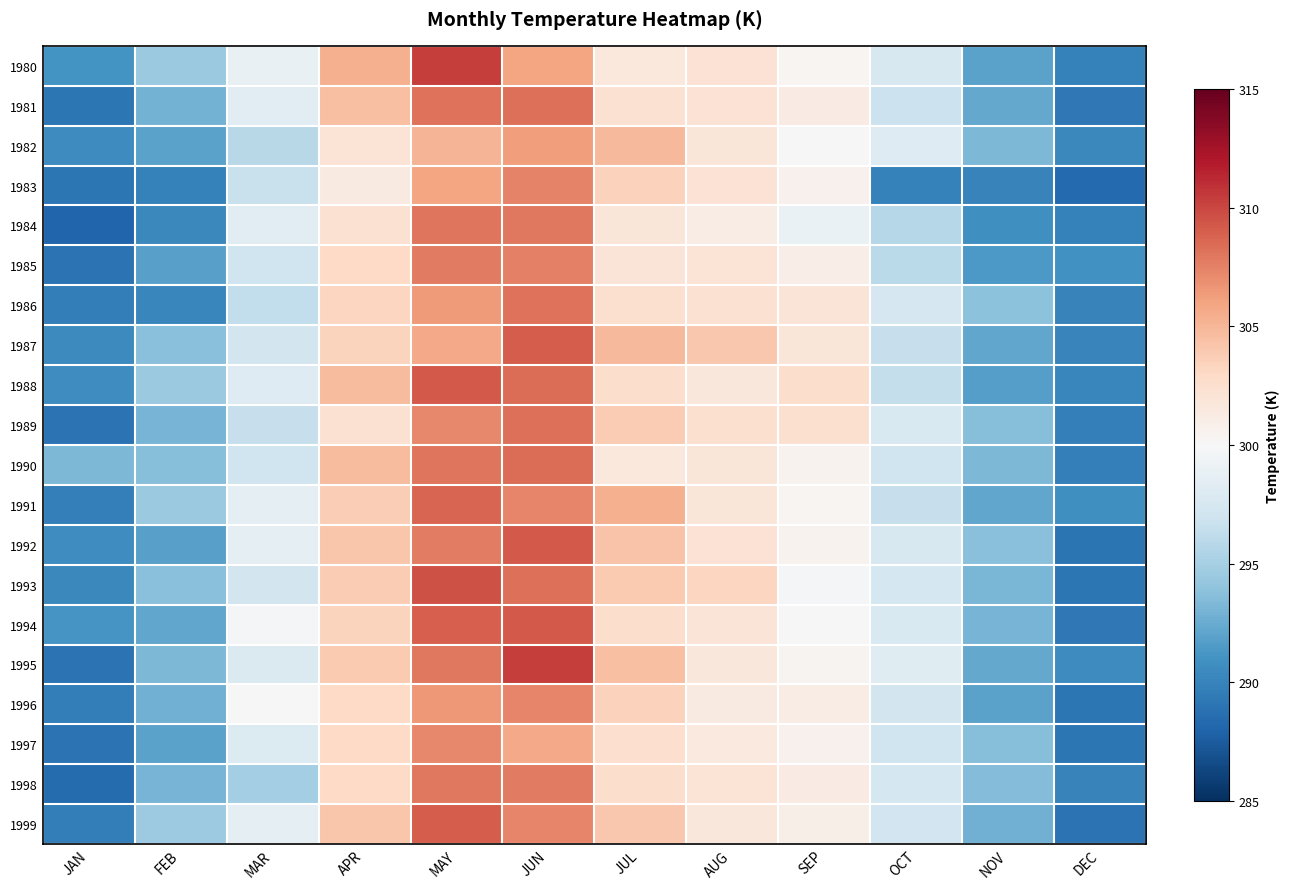

Reading left to right, list all the values displayed in this chart.

1980: JAN=291.0	FEB=294.5	MAR=298.9	APR=305.3	MAY=310.4	JUN=305.9	JUL=301.5	AUG=302.1	SEP=300.3	OCT=297.6	NOV=291.9	DEC=289.8
1981: JAN=289.2	FEB=292.9	MAR=298.3	APR=304.5	MAY=308.2	JUN=308.2	JUL=302.3	AUG=302.1	SEP=301.3	OCT=296.8	NOV=292.3	DEC=289.3
1982: JAN=290.6	FEB=291.9	MAR=295.9	APR=302.0	MAY=305.1	JUN=306.3	JUL=304.9	AUG=301.8	SEP=300.0	OCT=298.1	NOV=293.3	DEC=290.3
1983: JAN=289.2	FEB=289.9	MAR=296.7	APR=301.4	MAY=305.9	JUN=307.4	JUL=303.4	AUG=302.1	SEP=300.6	OCT=289.9	NOV=289.9	DEC=288.3
1984: JAN=288.1	FEB=290.4	MAR=298.3	APR=302.3	MAY=308.0	JUN=307.9	JUL=301.8	AUG=301.1	SEP=299.1	OCT=295.7	NOV=290.8	DEC=289.9
1985: JAN=288.9	FEB=291.8	MAR=297.0	APR=303.0	MAY=307.8	JUN=307.5	JUL=301.9	AUG=302.1	SEP=301.0	OCT=295.9	NOV=291.3	DEC=290.9
1986: JAN=289.7	FEB=290.2	MAR=296.3	APR=303.2	MAY=306.3	JUN=308.1	JUL=302.4	AUG=302.2	SEP=301.9	OCT=297.4	NOV=293.9	DEC=289.9
1987: JAN=290.4	FEB=293.7	MAR=297.3	APR=303.3	MAY=305.7	JUN=309.1	JUL=304.8	AUG=304.0	SEP=301.8	OCT=296.5	NOV=292.2	DEC=290.1
1988: JAN=290.6	FEB=294.5	MAR=298.1	APR=304.8	MAY=309.2	JUN=308.4	JUL=302.6	AUG=301.7	SEP=302.6	OCT=296.4	NOV=291.7	DEC=290.3
1989: JAN=288.9	FEB=293.1	MAR=296.5	APR=302.3	MAY=307.2	JUN=308.3	JUL=303.8	AUG=302.4	SEP=302.4	OCT=297.8	NOV=293.6	DEC=289.7
1990: JAN=293.2	FEB=293.6	MAR=297.0	APR=304.7	MAY=308.0	JUN=308.4	JUL=301.6	AUG=301.8	SEP=300.5	OCT=297.0	NOV=293.2	DEC=289.7
1991: JAN=289.7	FEB=294.4	MAR=298.6	APR=303.7	MAY=308.8	JUN=307.4	JUL=305.4	AUG=301.9	SEP=300.3	OCT=296.6	NOV=292.2	DEC=290.8
1992: JAN=290.7	FEB=291.8	MAR=298.5	APR=304.1	MAY=307.6	JUN=309.2	JUL=304.2	AUG=302.1	SEP=300.6	OCT=297.6	NOV=293.8	DEC=289.0
1993: JAN=290.4	FEB=293.8	MAR=297.3	APR=303.8	MAY=309.6	JUN=308.3	JUL=303.9	AUG=303.2	SEP=299.8	OCT=297.3	NOV=293.1	DEC=289.2
1994: JAN=291.2	FEB=292.1	MAR=299.7	APR=303.4	MAY=308.9	JUN=309.2	JUL=302.7	AUG=301.9	SEP=300.0	OCT=297.7	NOV=293.1	DEC=289.3
1995: JAN=289.0	FEB=293.3	MAR=297.8	APR=303.9	MAY=307.9	JUN=310.4	JUL=304.5	AUG=301.7	SEP=300.4	OCT=298.2	NOV=292.3	DEC=290.6
1996: JAN=289.6	FEB=292.8	MAR=299.9	APR=303.0	MAY=306.5	JUN=307.3	JUL=303.5	AUG=301.4	SEP=301.2	OCT=297.2	NOV=292.0	DEC=289.1
1997: JAN=288.9	FEB=292.0	MAR=297.9	APR=302.9	MAY=307.2	JUN=305.7	JUL=302.5	AUG=301.5	SEP=300.6	OCT=297.0	NOV=293.6	DEC=289.2
1998: JAN=288.5	FEB=293.0	MAR=294.9	APR=302.9	MAY=307.9	JUN=307.8	JUL=302.7	AUG=302.0	SEP=301.2	OCT=297.4	NOV=293.5	DEC=290.0
1999: JAN=289.6	FEB=294.5	MAR=298.6	APR=304.2	MAY=309.1	JUN=307.3	JUL=304.1	AUG=301.7	SEP=300.9	OCT=297.1	NOV=292.8	DEC=288.9